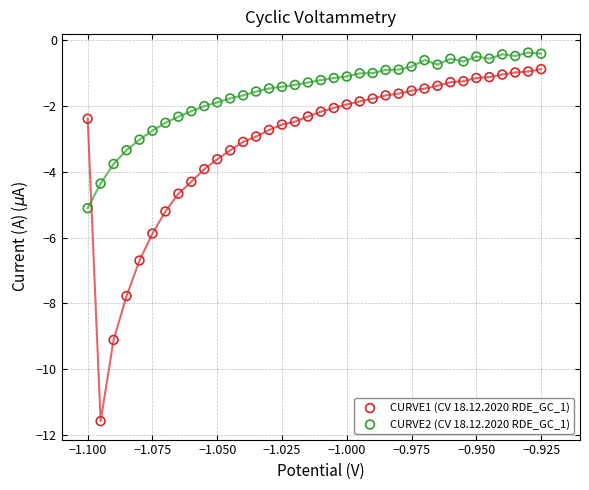

Across all data points, what is the range of Y values (max minus min)?

11.2